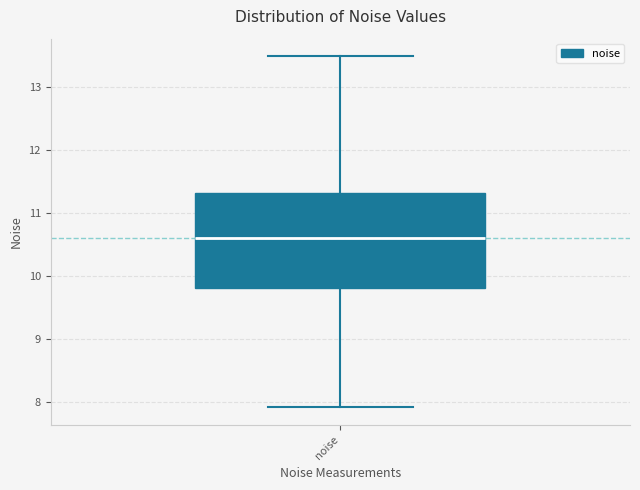

Read this box plot against the y-axis: the position of the median line, the range covered by the box, and the ends of both whiskers. The values are not printed on the chart, so give them approximately, as read against the axis.

median 10.6, box 9.8 to 11.3, whiskers 7.9 to 13.5